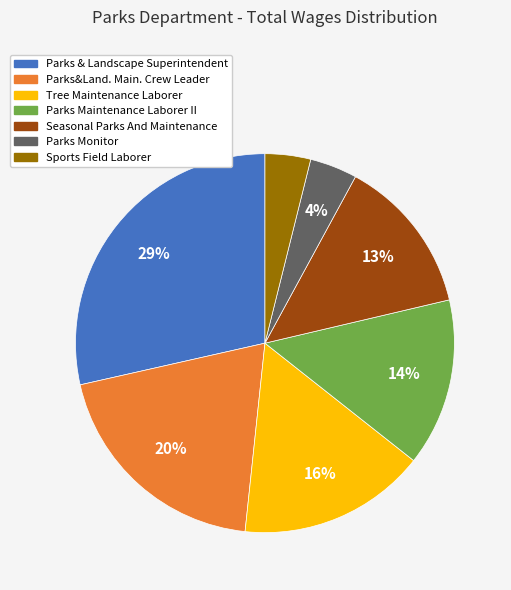

How many slices are in this pie chart?

7